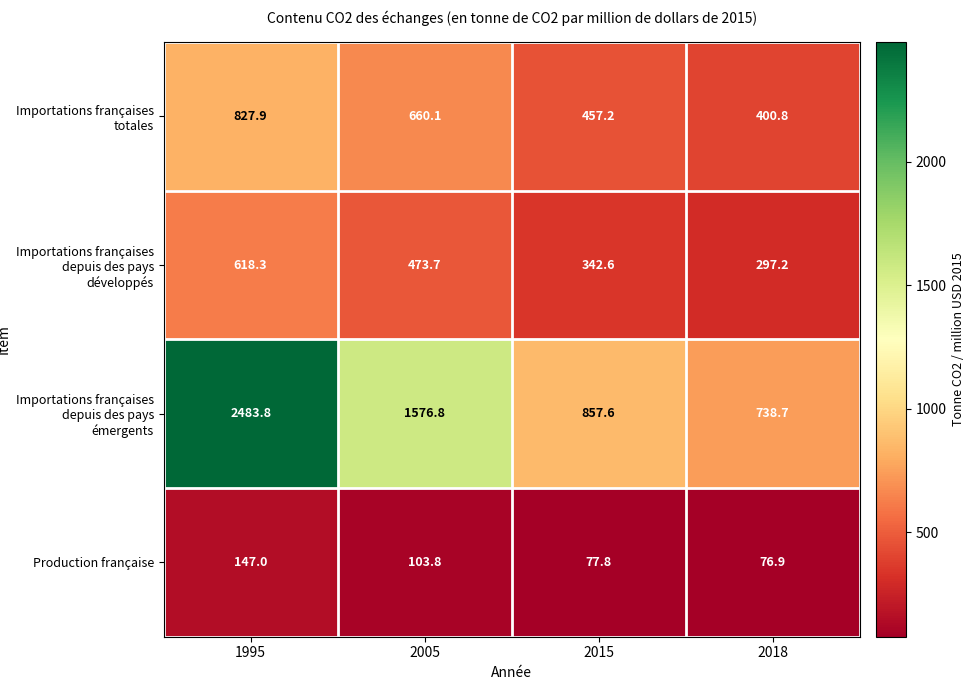

At which label is Importations françaises depuis des pays développés closest to 457?

2005